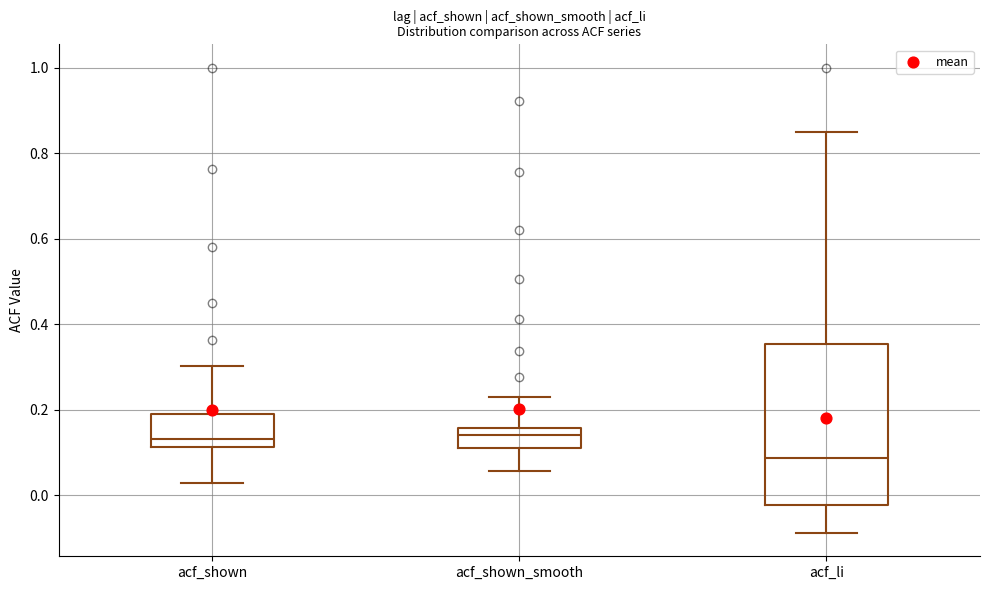

Which box is the tallest, from its lower edge to its upper edge?

acf_li